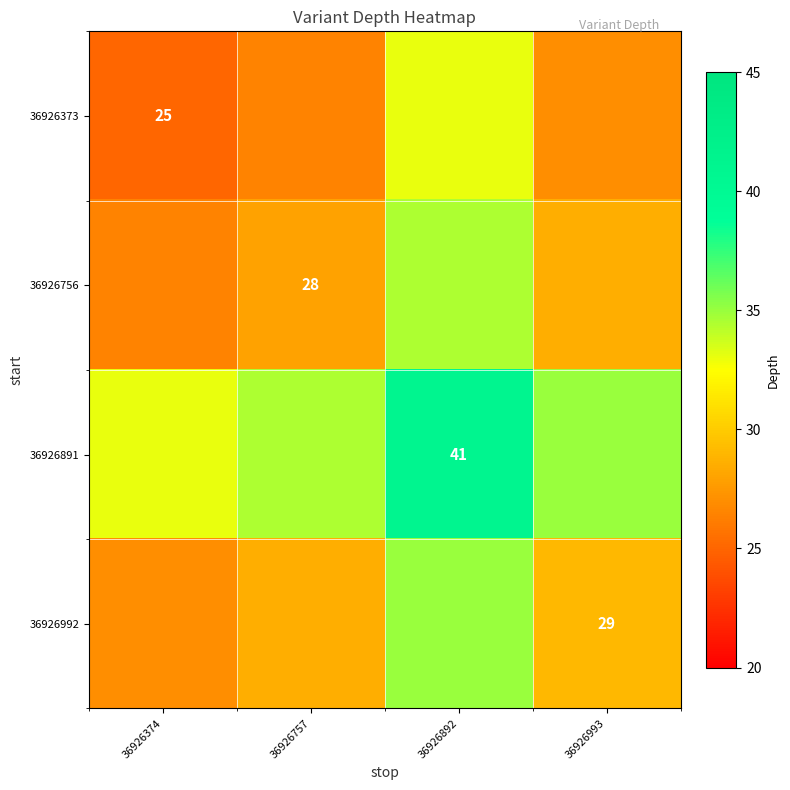

What is the greatest value displayed?

41.0